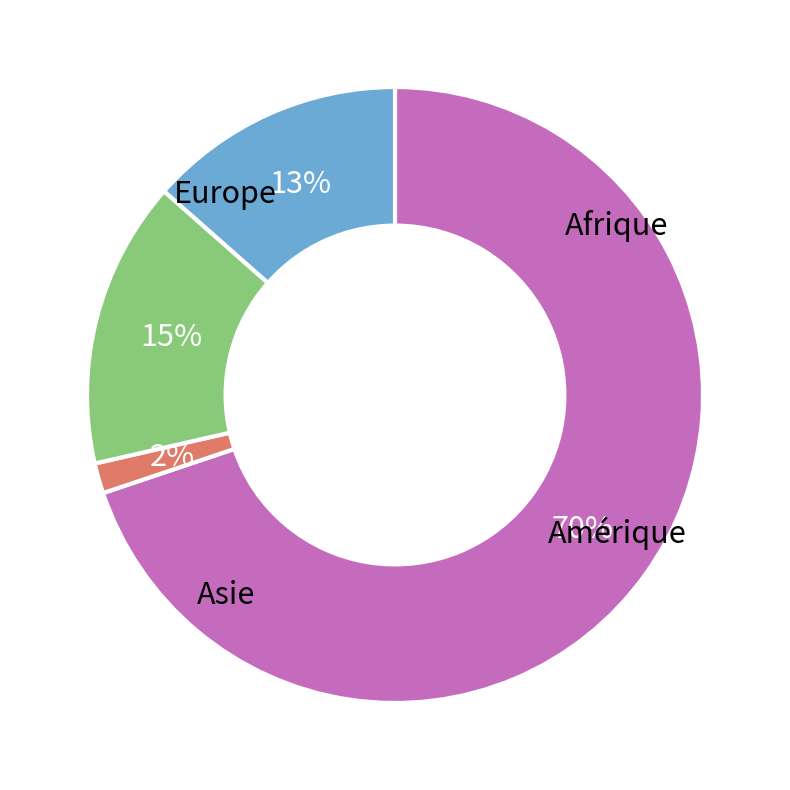

What percentage is the Europe slice, to the nearest percent?

70%